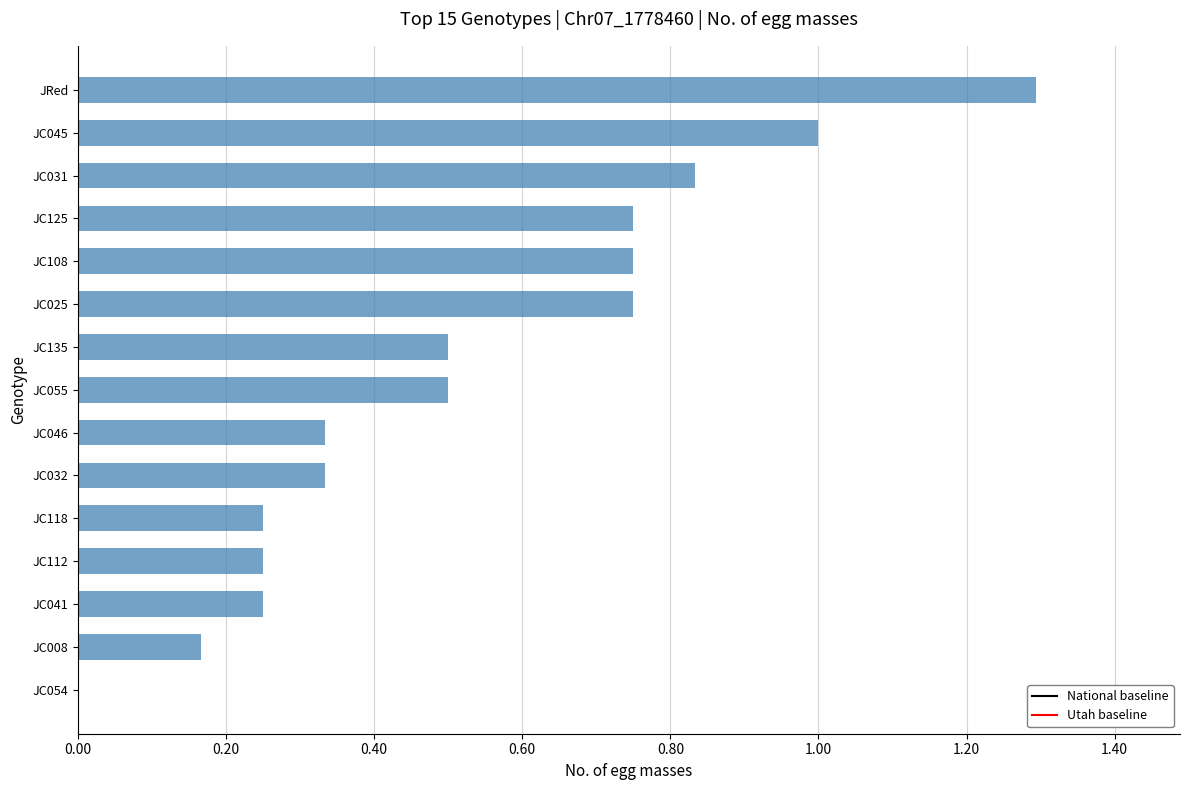

At which label is the value closest to 0?

JC054